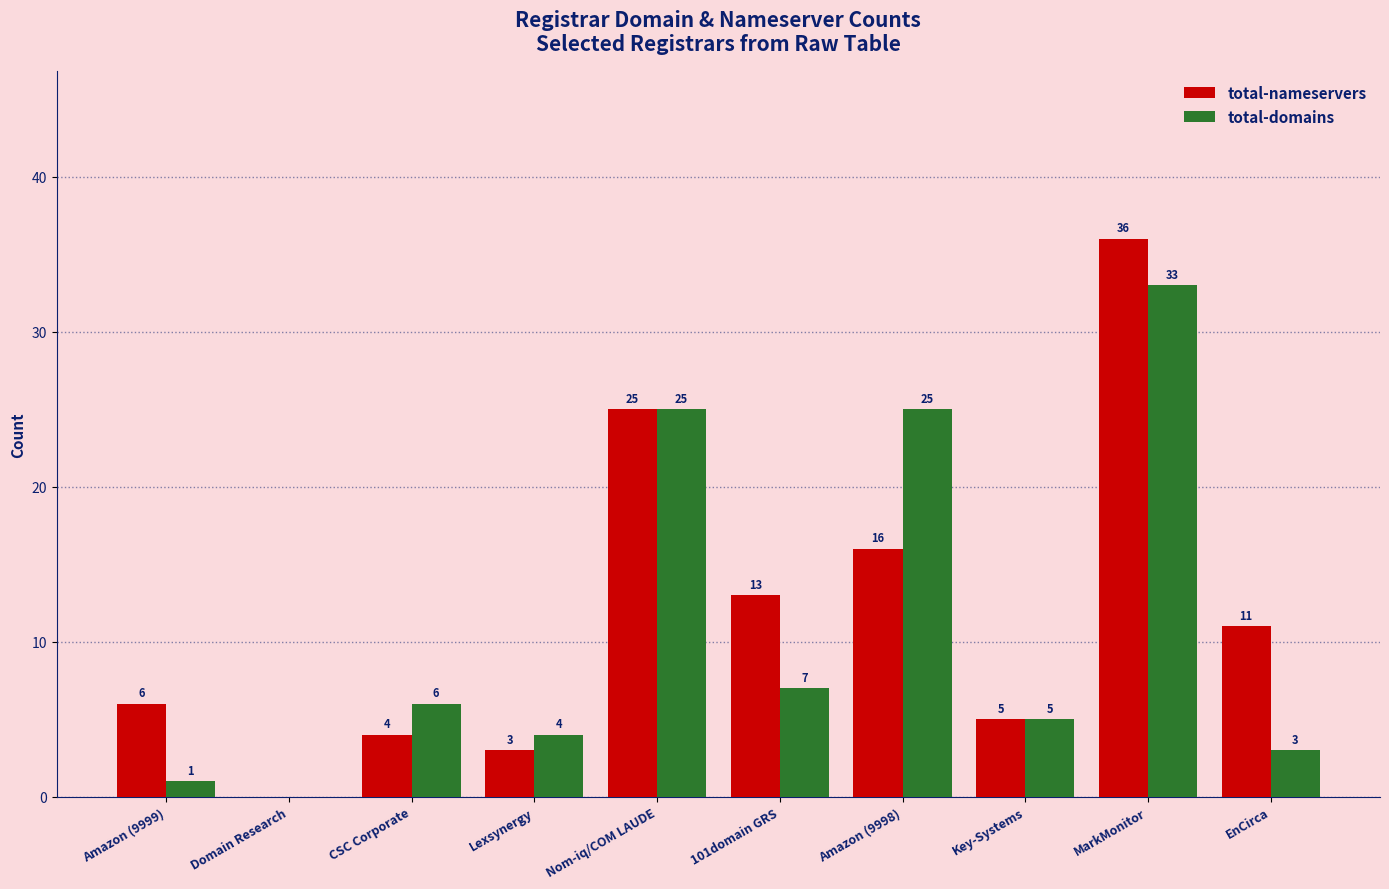

What are all the series names shown in the legend?

total-nameservers, total-domains